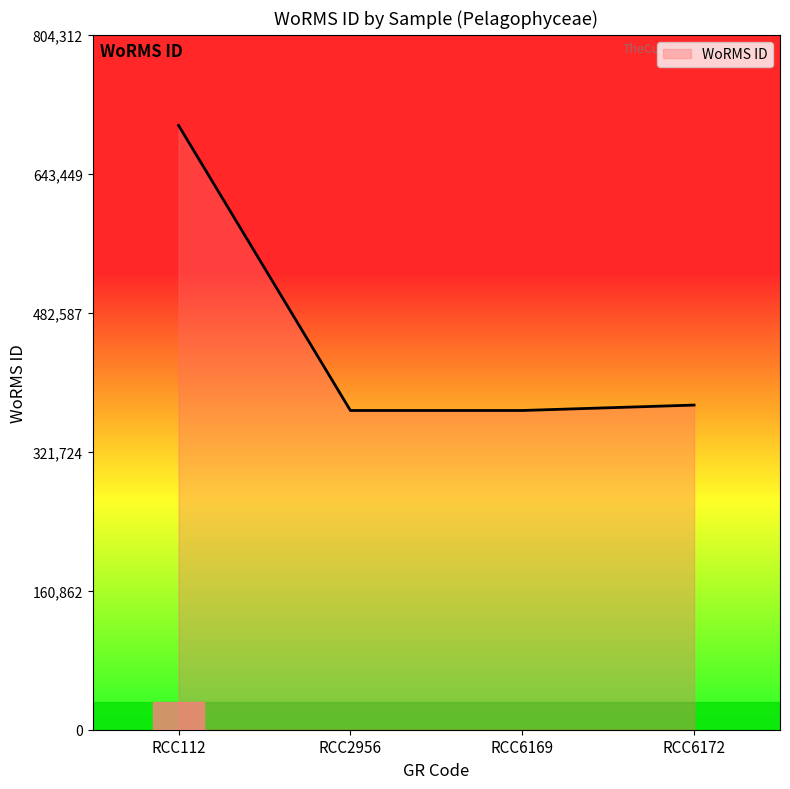

Approximately how many times larger is the value at RCC6169 compared to RCC6172?

1.0